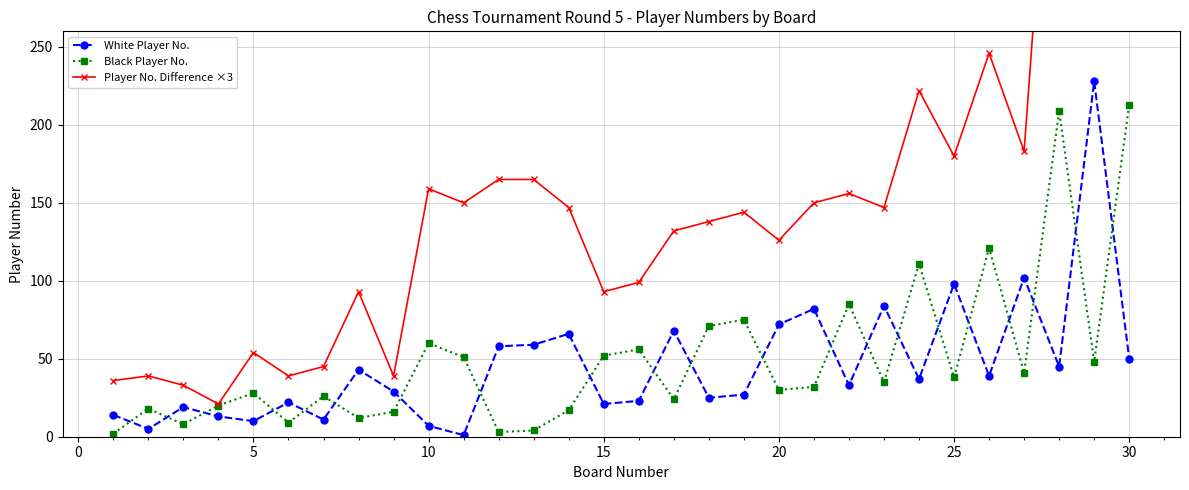

True or false: Player No. Difference ×3 has more than 0 points higher than both neighbors.

True